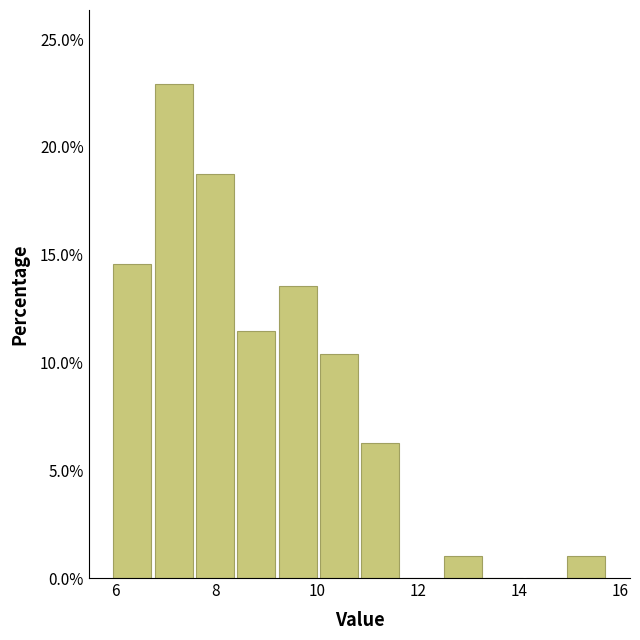

Reading left to right, transcribe this chart: for each bar, give the range it covers on the x-axis and its height. Neither the bar edges nor the heights are printed on the chart, so give them approximately, as read against the axes.

6.0 to 6.8: 14.5
6.8 to 7.6: 23.0
7.6 to 8.4: 19.0
8.4 to 9.2: 11.5
9.2 to 10.0: 13.5
10.0 to 10.8: 10.5
10.8 to 11.6: 6.5
11.6 to 12.6: 0
12.6 to 13.4: 1.0
13.4 to 14.2: 0
14.2 to 15.0: 0
15.0 to 15.8: 1.0